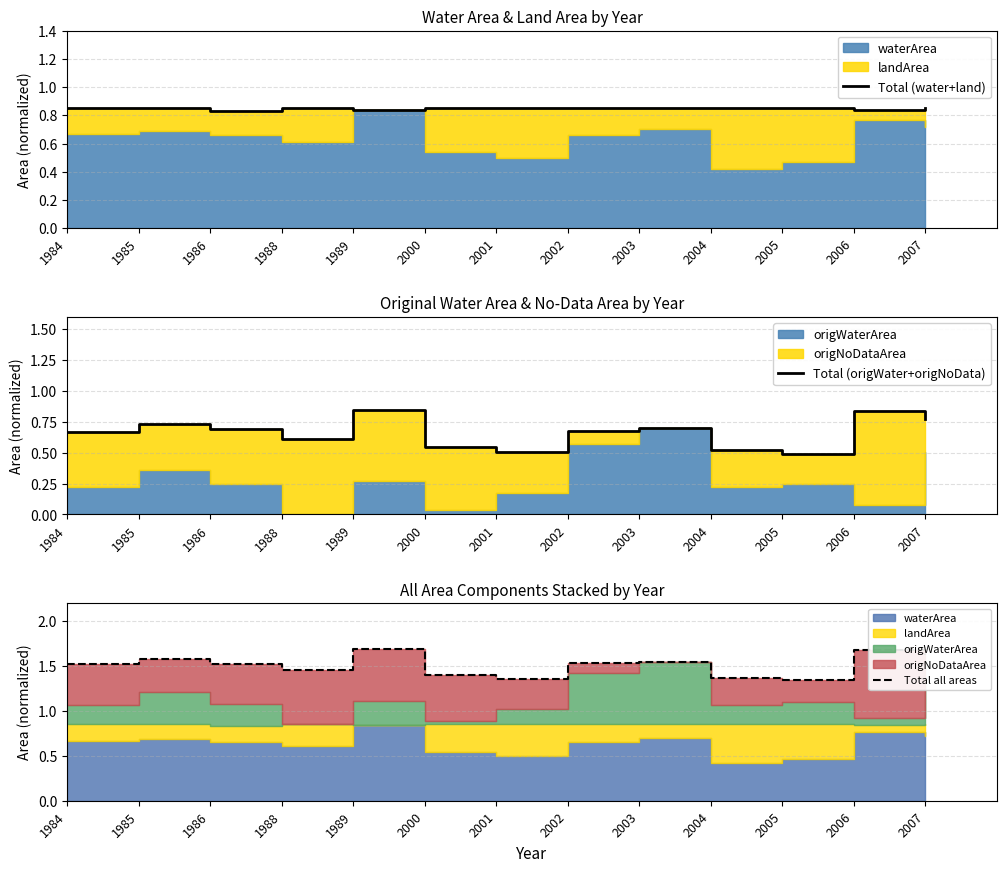

Is it true that Total (origWater+origNoData) equals 0.8 at 2006?

True